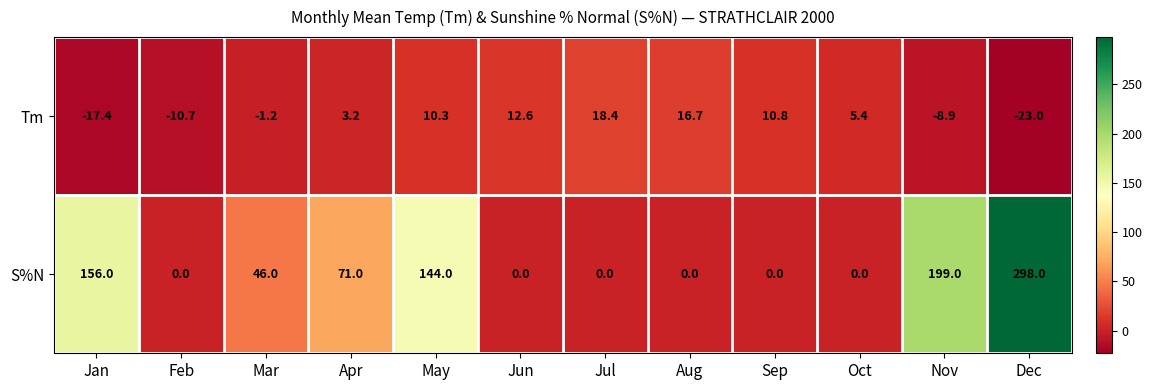

How many distinct data groups are displayed?

2